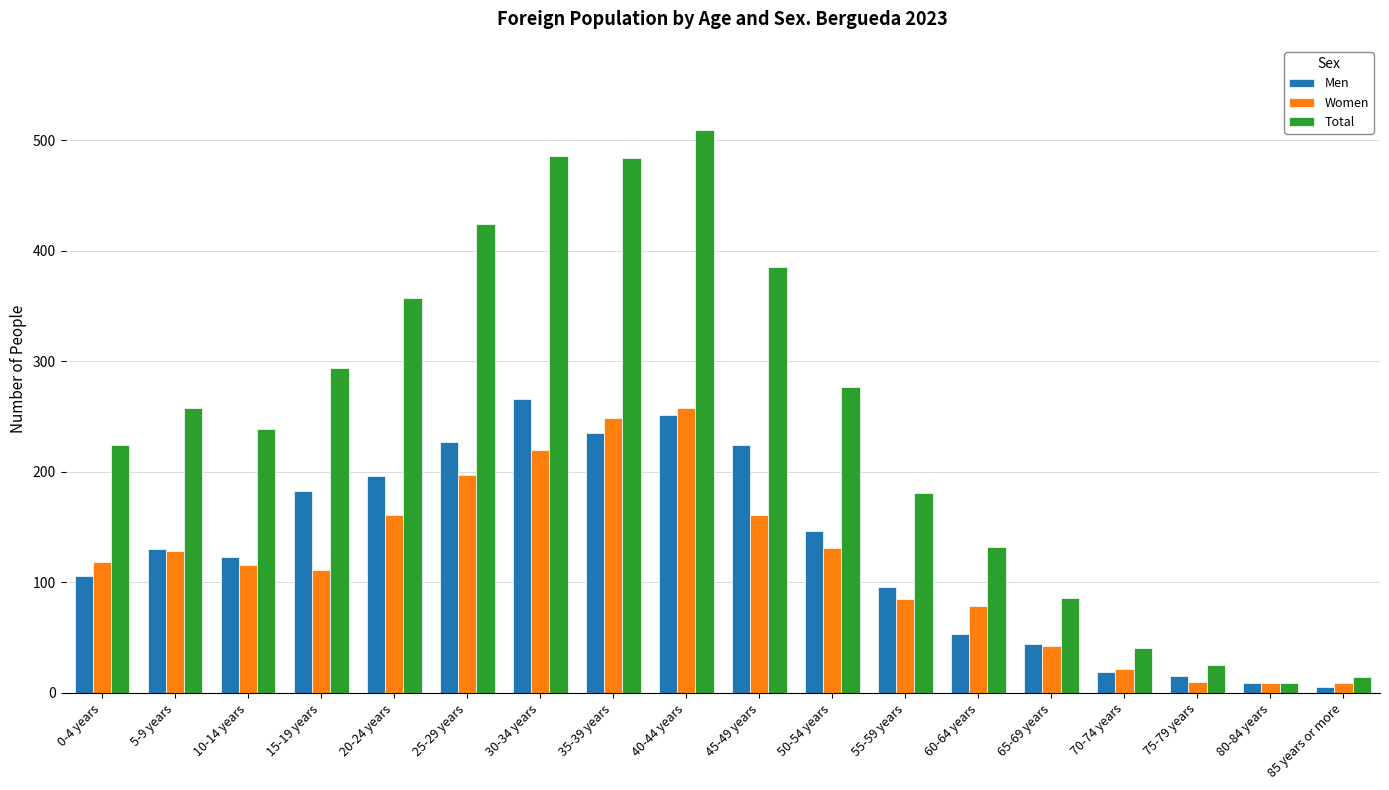

How many bars are there in each group?

3